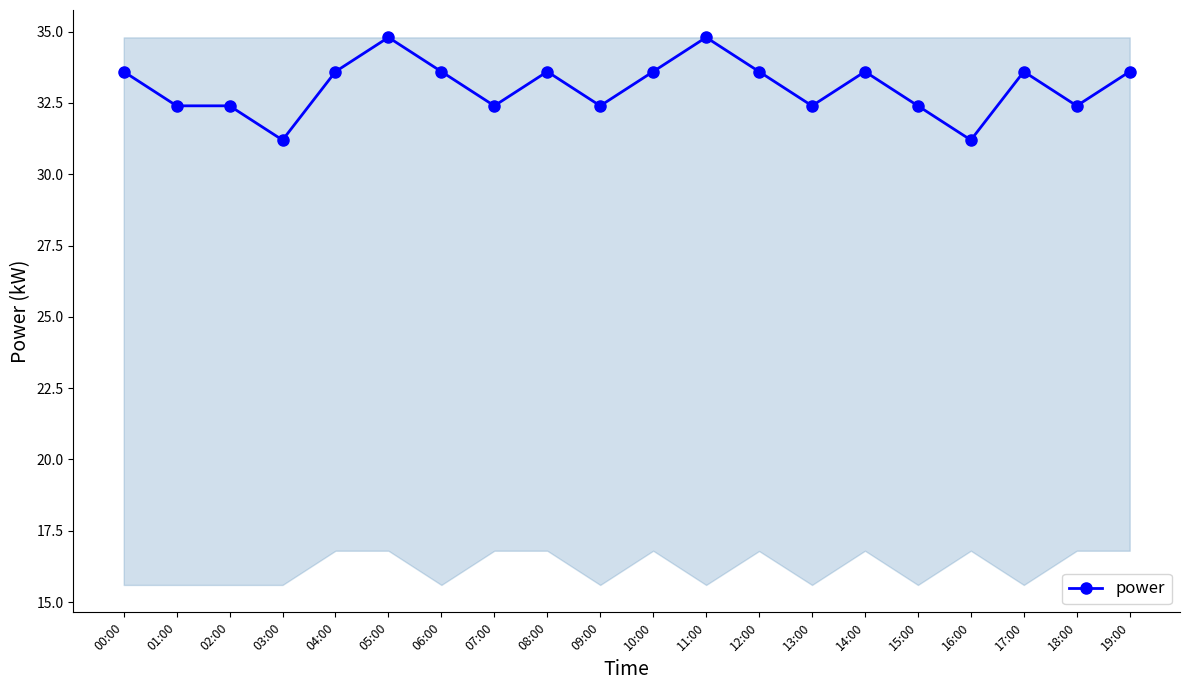

Reading right to left, list all the values displayed in this chart.

33.6	32.4	33.6	31.2	32.4	33.6	32.4	33.6	34.8	33.6	32.4	33.6	32.4	33.6	34.8	33.6	31.2	32.4	32.4	33.6